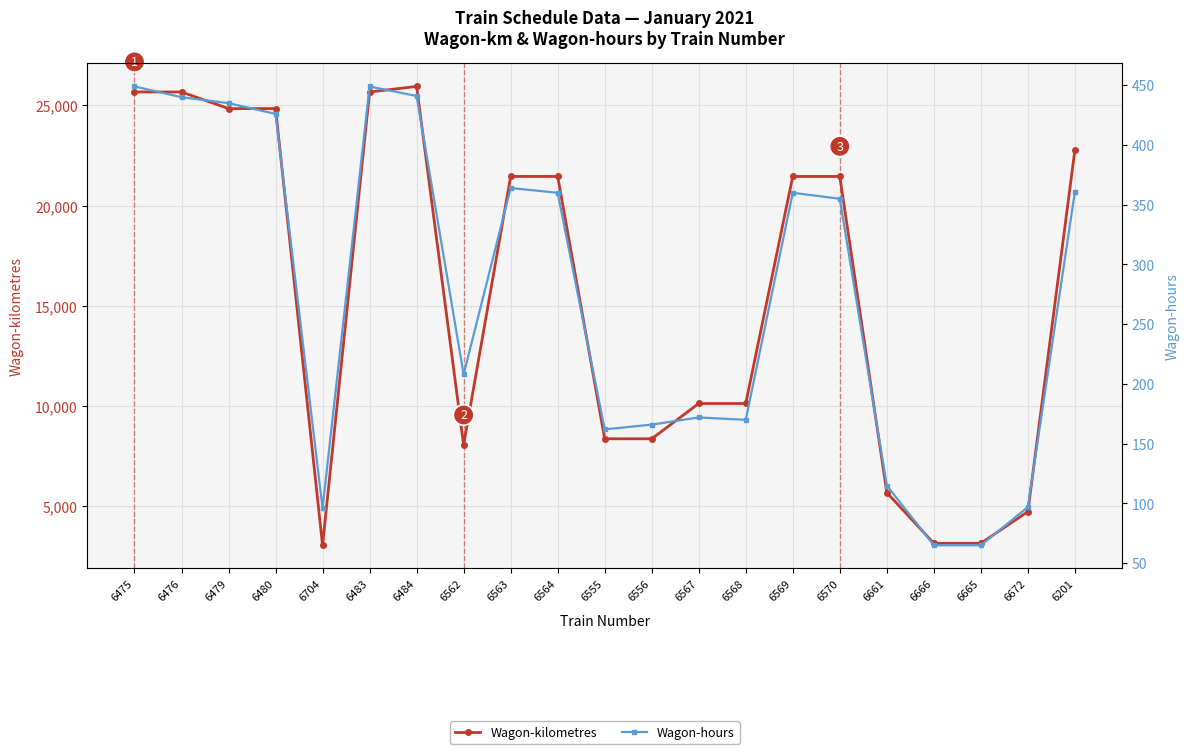

At 6570, list the series in order from largest to smallest.

Wagon-kilometres, Wagon-hours